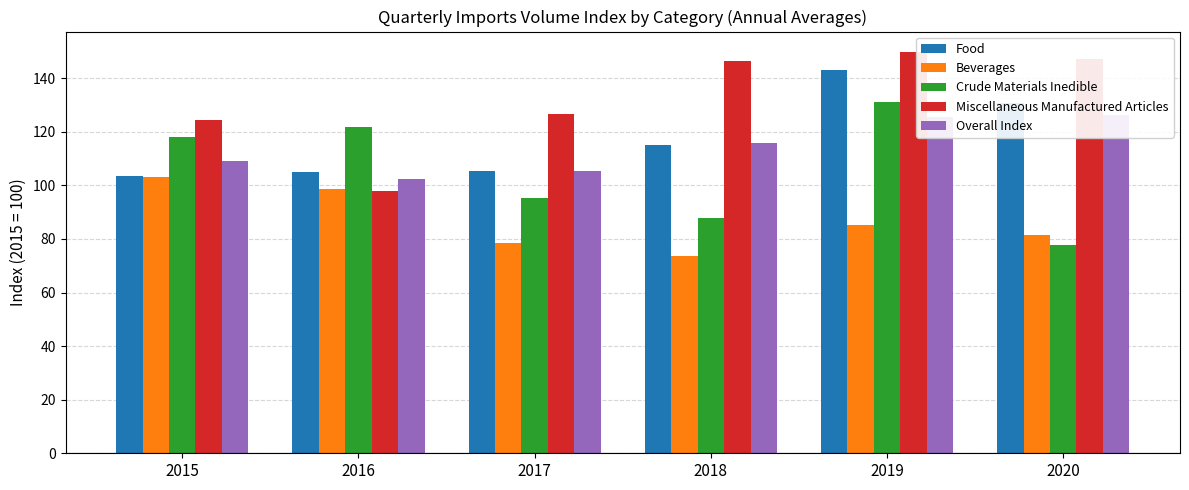

Which series has the largest total across all categories?

Miscellaneous Manufactured Articles